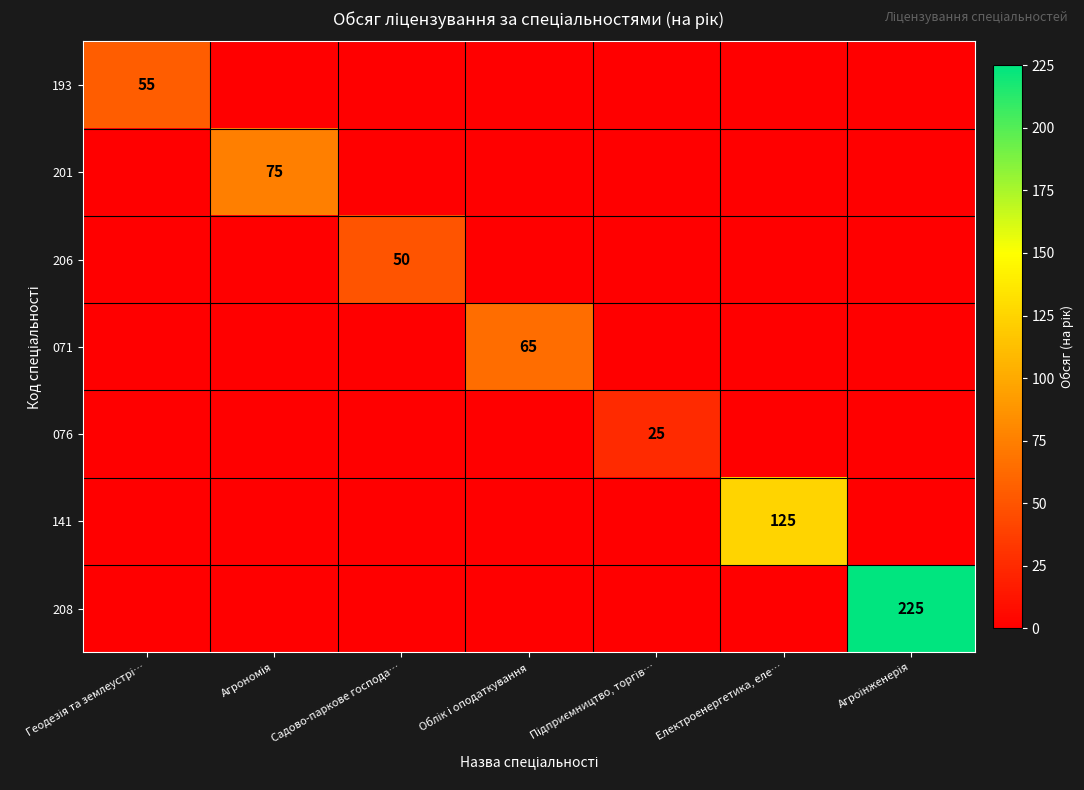

The value of 206 at Облік і оподаткування is 24. True or false?

False